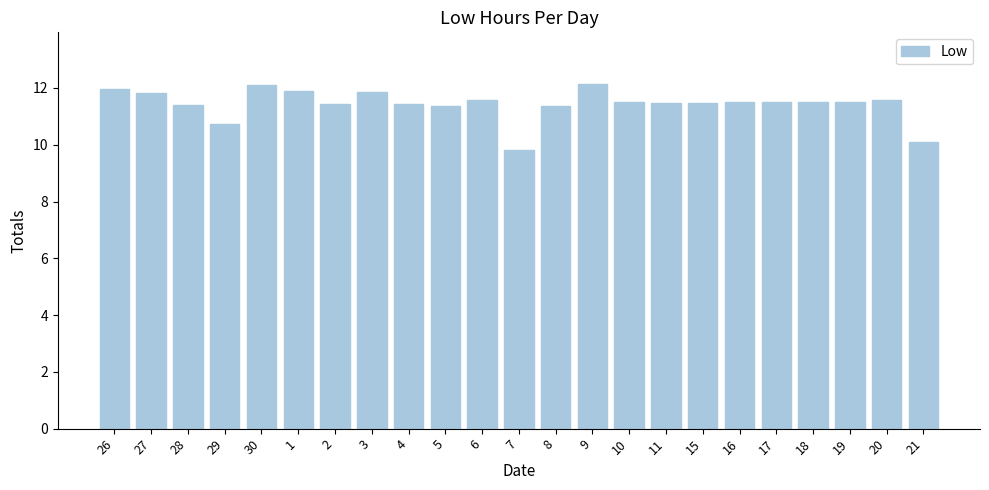

What is the maximum value shown in the chart?

12.1